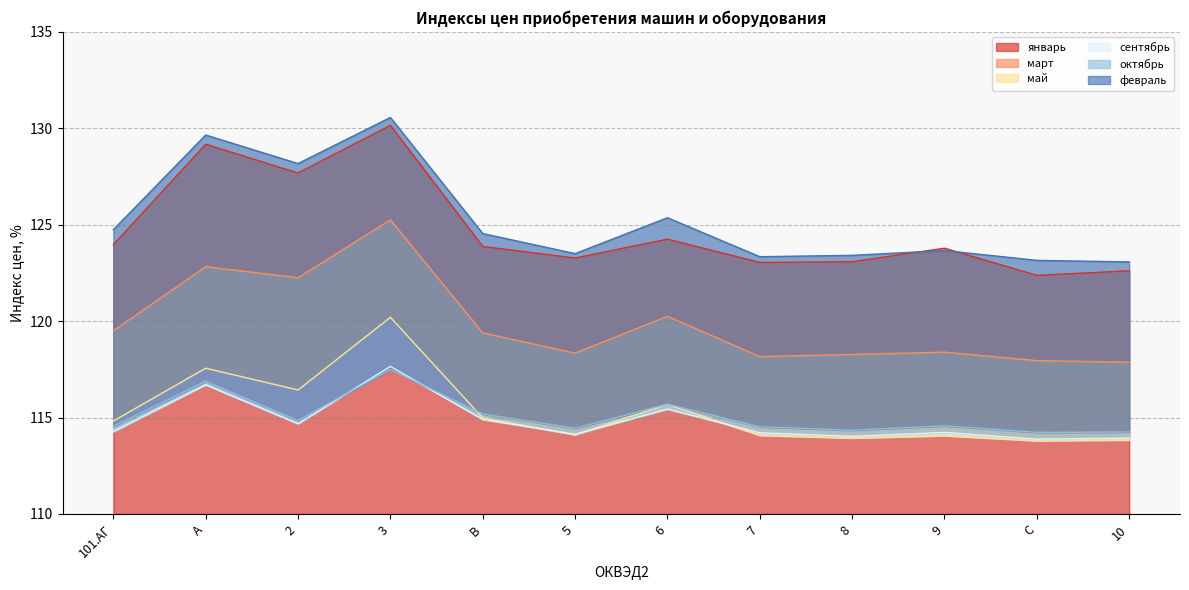

The value of февраль at 8 is 67.1. True or false?

False